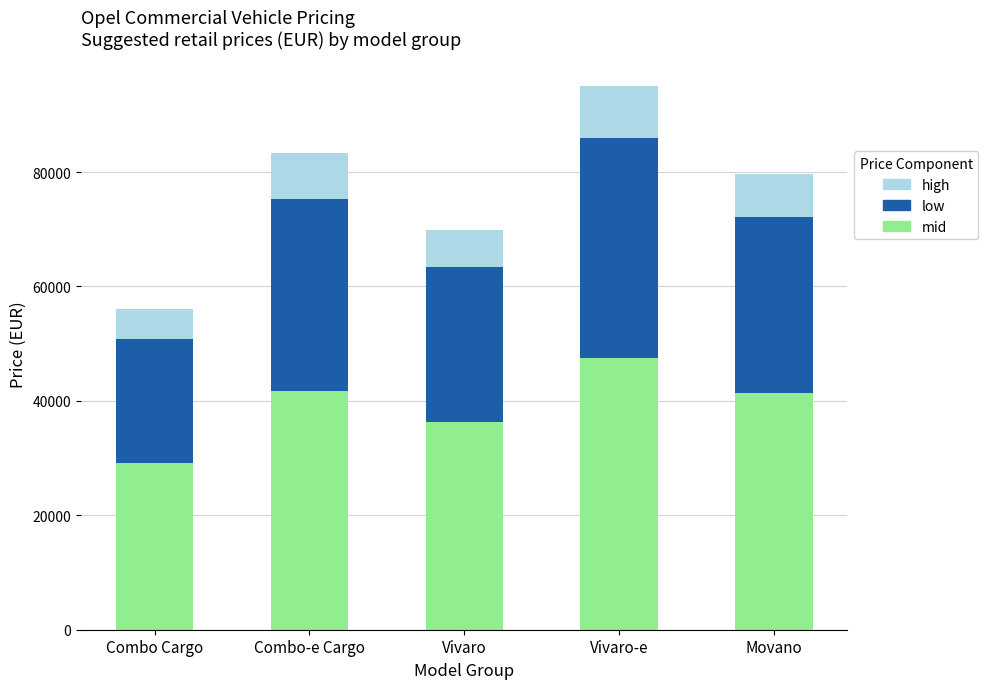

Is it true that mid equals 29150.0 at Combo Cargo?

True